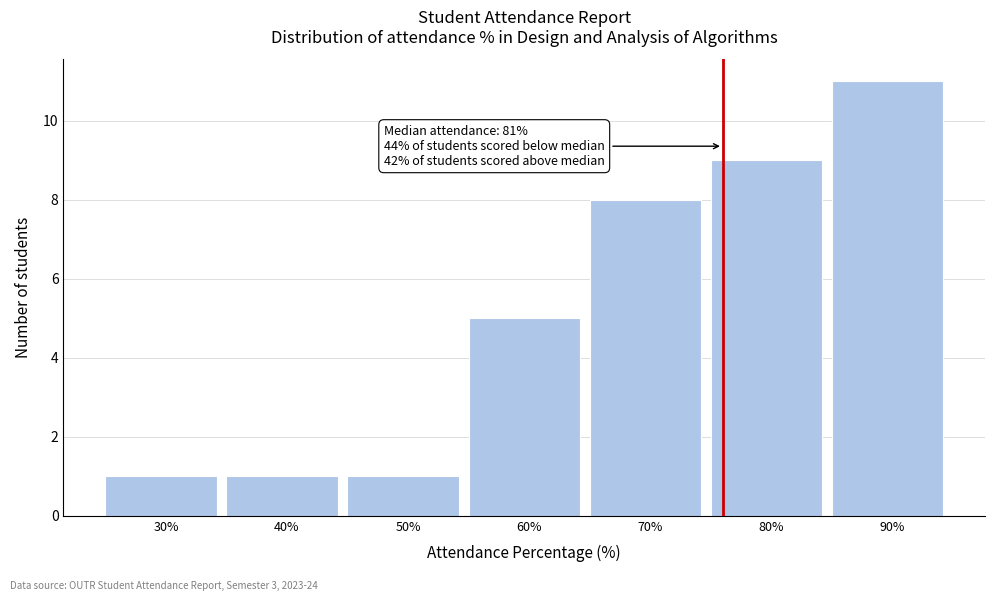

Reading left to right, transcribe all the data shown in this chart.

30%=1	40%=1	50%=1	60%=5	70%=8	80%=9	90%=11